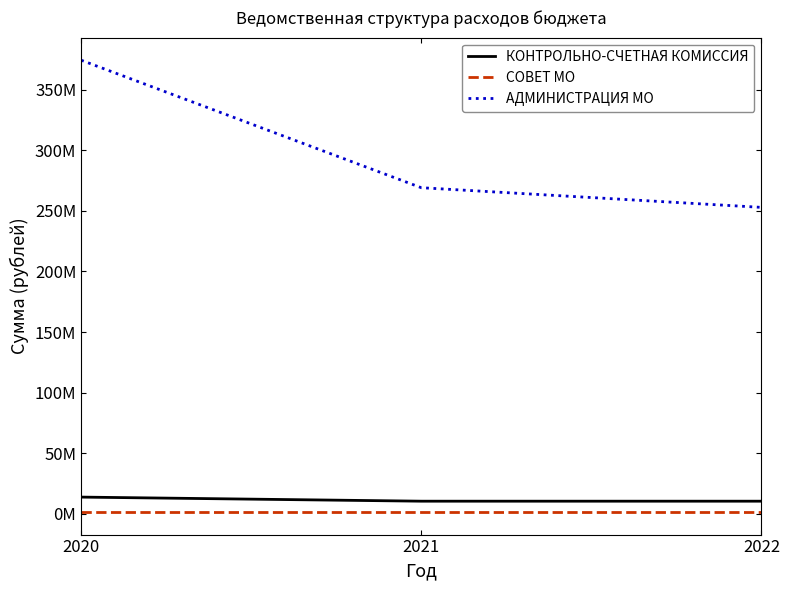

What is the sum of the АДМИНИСТРАЦИЯ МО values at 2021 and 2022?

521917377.0